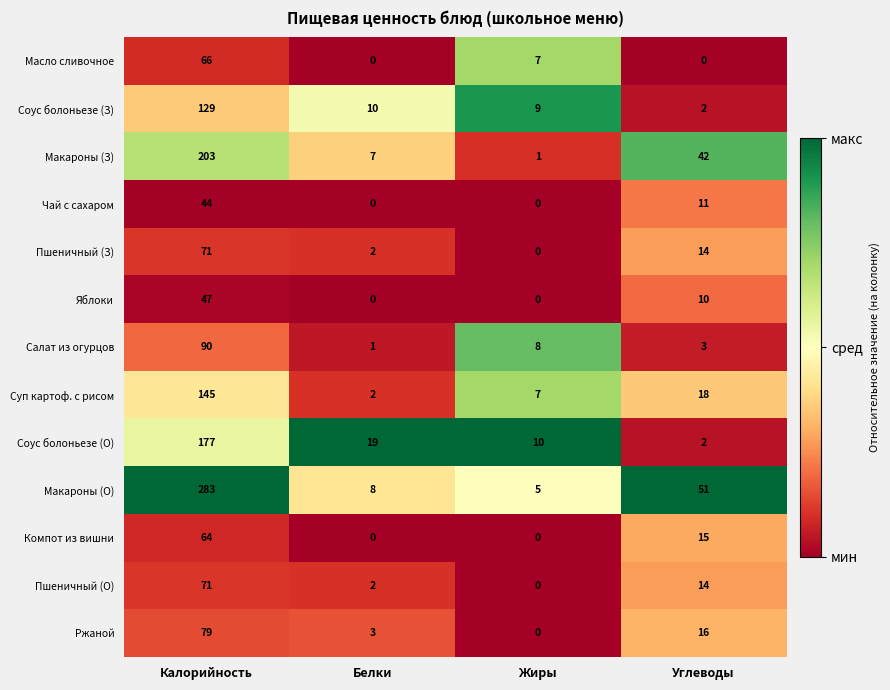

What is the difference between the second highest and second lowest values in the Макароны (О) series?

43